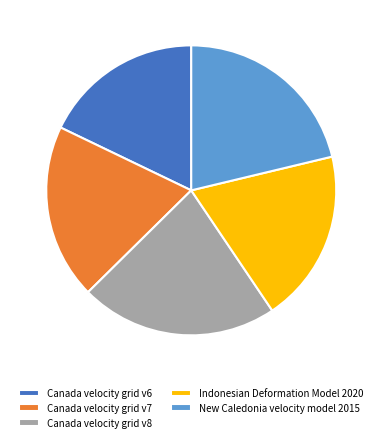

Does any single category account for the majority?

No